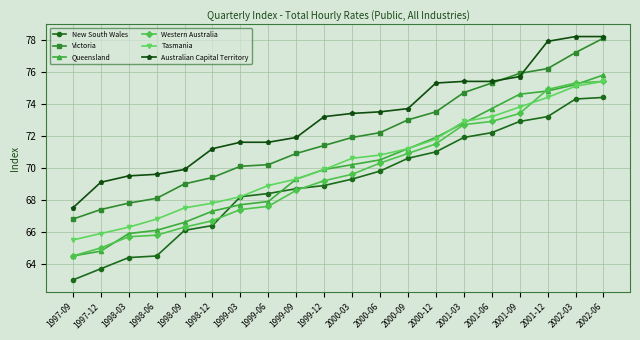

What is the smallest value displayed?

63.0